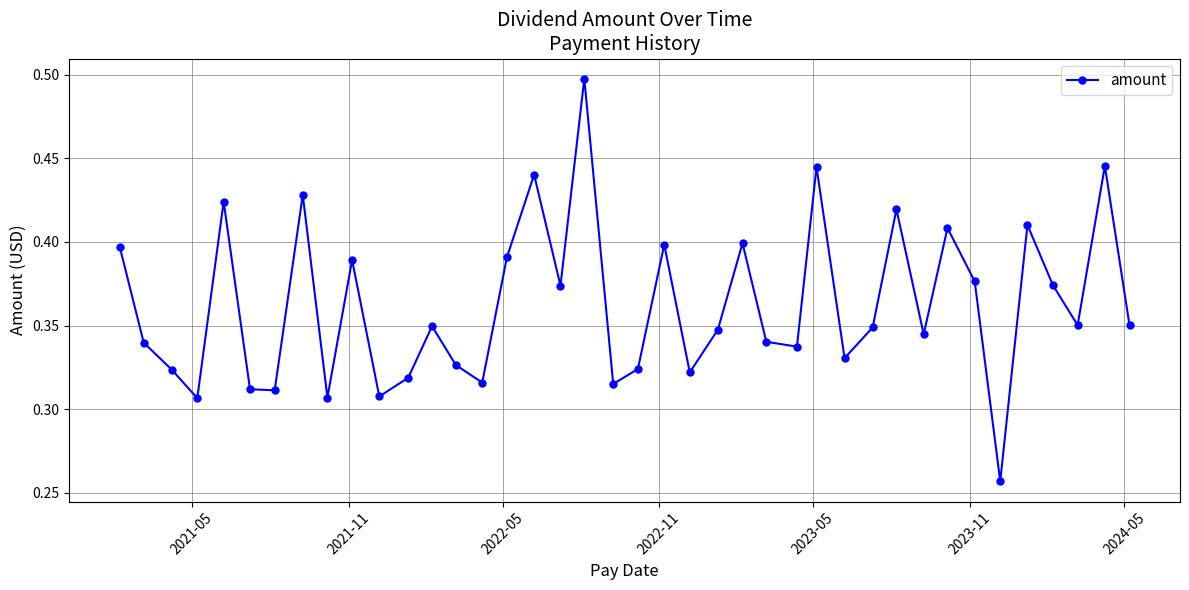

What is the sum of all values?

14.5